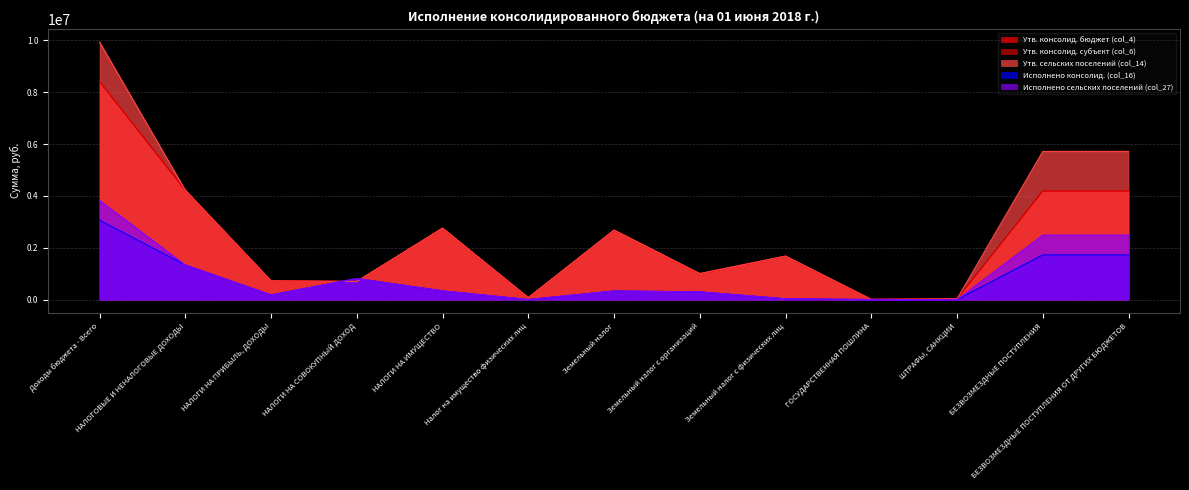

Rank the categories by Исполнено сельских поселений (col_27) value from highest to lowest.

Доходы бюджета - Всего, БЕЗВОЗМЕЗДНЫЕ ПОСТУПЛЕНИЯ, БЕЗВОЗМЕЗДНЫЕ ПОСТУПЛЕНИЯ ОТ ДРУГИХ БЮДЖЕТОВ, НАЛОГОВЫЕ И НЕНАЛОГОВЫЕ ДОХОДЫ, НАЛОГИ НА СОВОКУПНЫЙ ДОХОД, НАЛОГИ НА ИМУЩЕСТВО, Земельный налог, Земельный налог с организаций, НАЛОГИ НА ПРИБЫЛЬ, ДОХОДЫ, Земельный налог с физических лиц, ГОСУДАРСТВЕННАЯ ПОШЛИНА, Налог на имущество физических лиц, ШТРАФЫ, САНКЦИИ